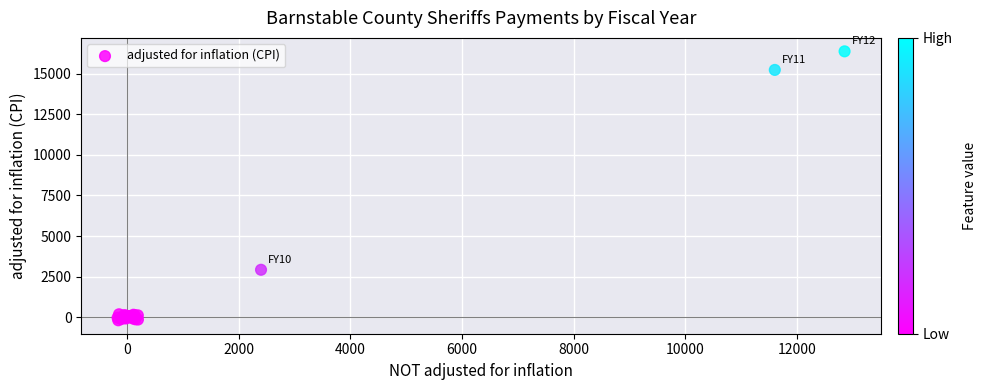

What Y value in the scatter plot is closest to 8093?

2926.0